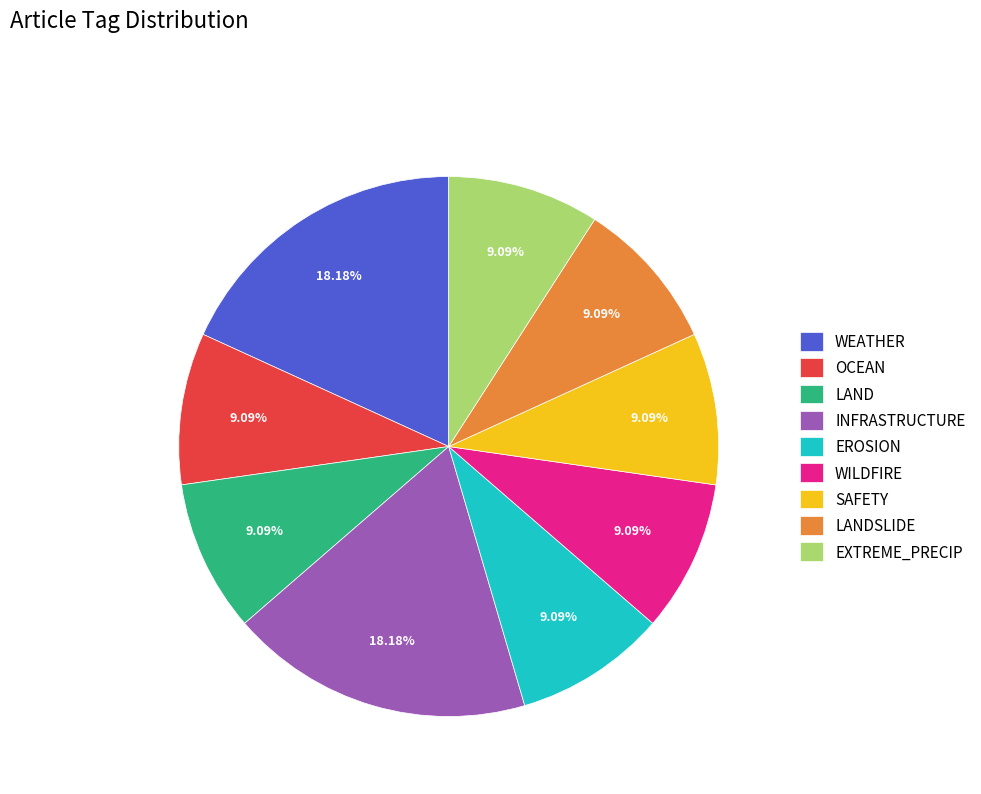

Approximately how many times larger is the value at LAND compared to WEATHER?

0.5